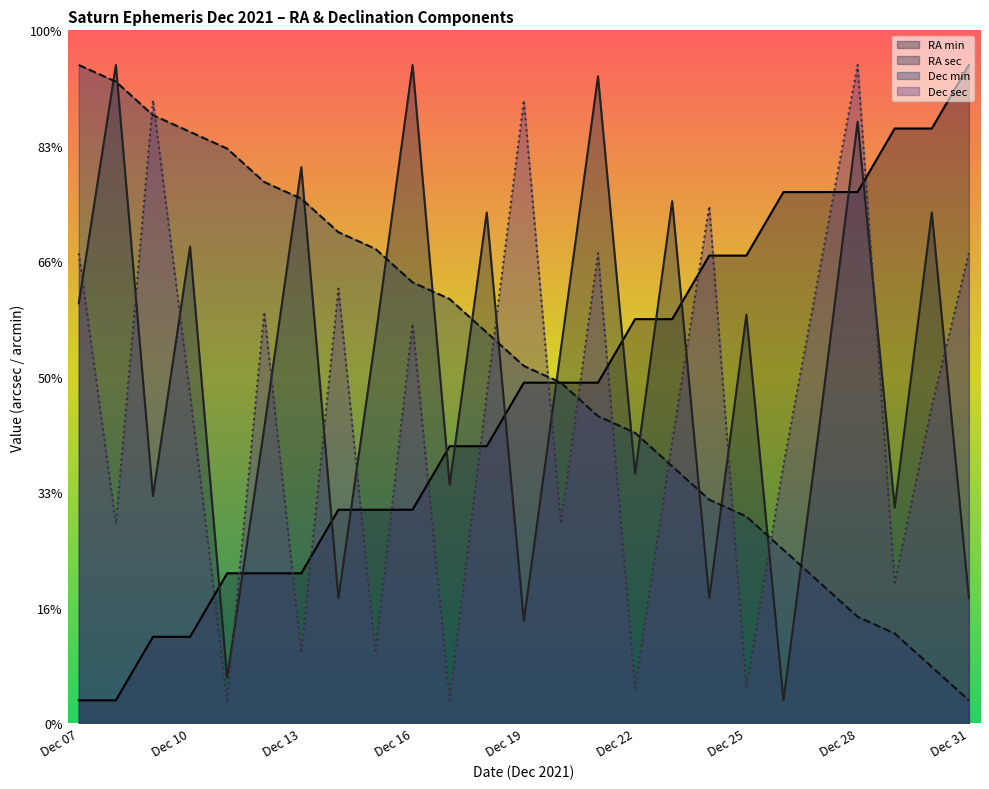

Is the value of Dec_sec at Dec 14 greater than the value of RA_min at Dec 31?

No